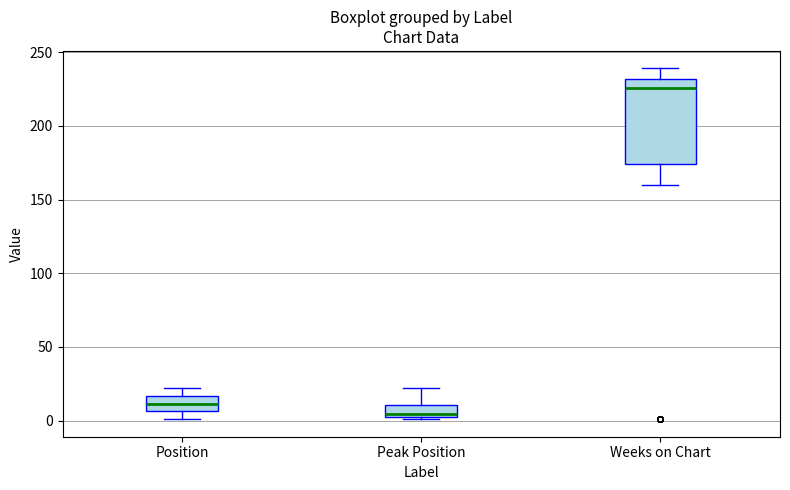

Which box is the tallest, from its lower edge to its upper edge?

Weeks on Chart